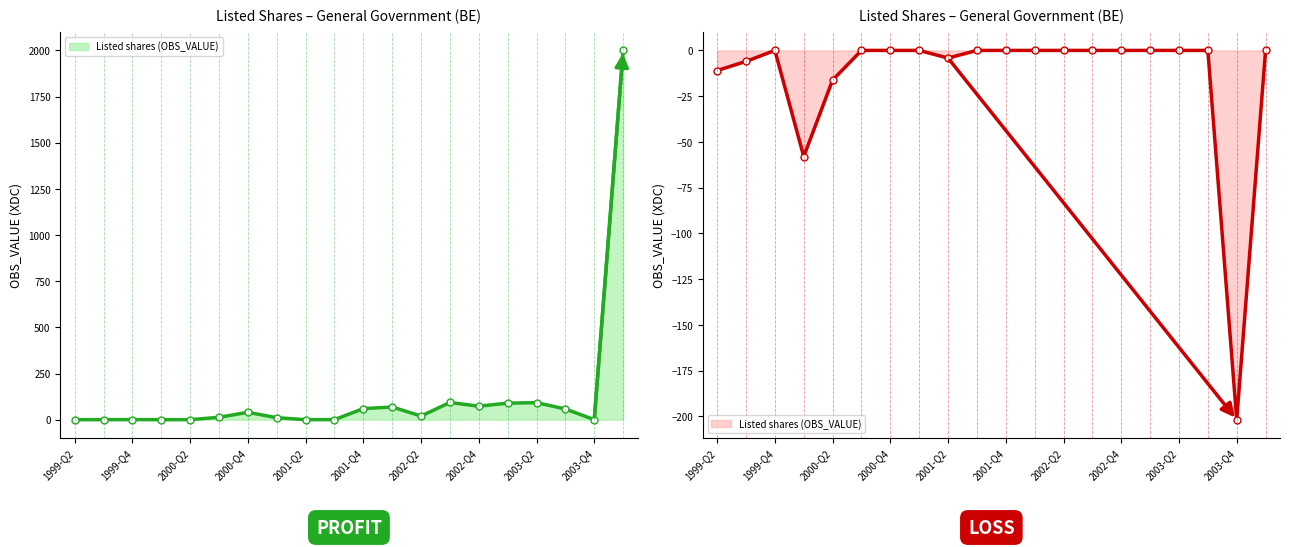

List the labels in order of value, smallest first.

1999-Q2, 1999-Q3, 2000-Q1, 2000-Q2, 2001-Q2, 2003-Q4, 2001-Q3, 1999-Q4, 2001-Q1, 2000-Q3, 2002-Q2, 2000-Q4, 2003-Q3, 2001-Q4, 2002-Q1, 2002-Q4, 2003-Q1, 2003-Q2, 2002-Q3, 2004-Q1